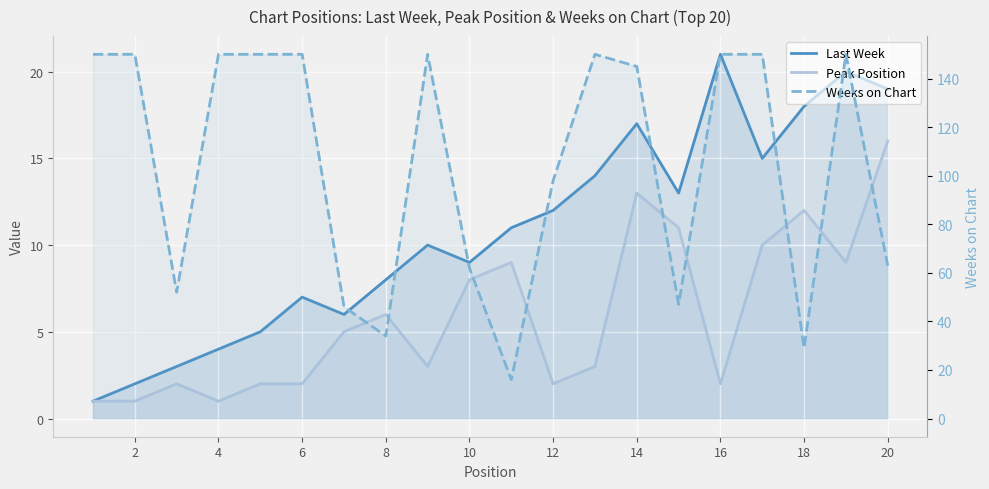

True or false: Last Week and Weeks on Chart cross at least once.

False